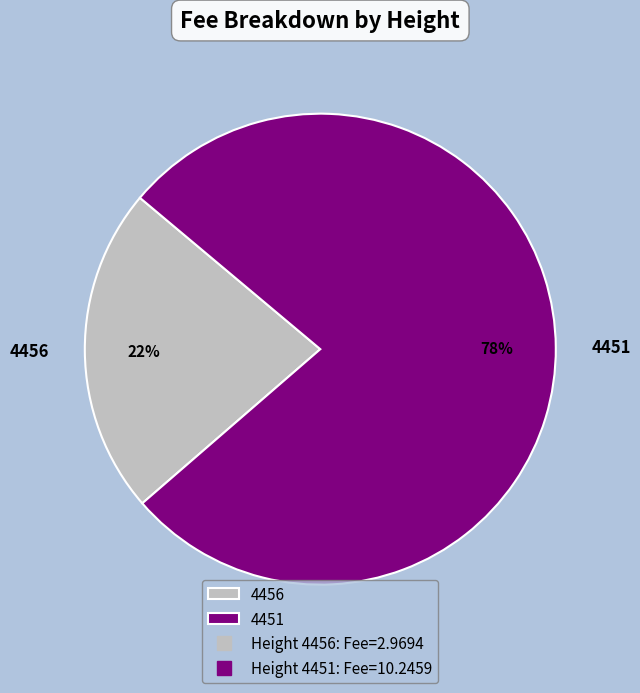

Which slice is the smallest?

4456